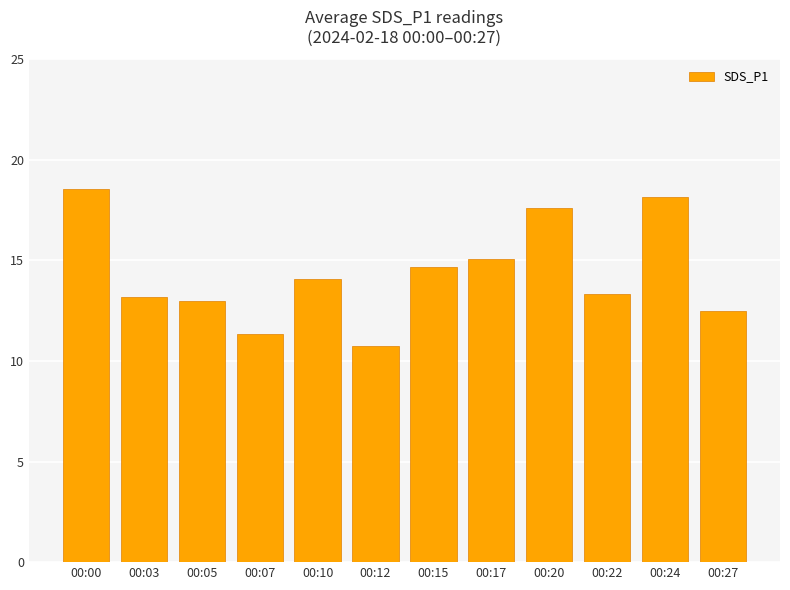

The value at 00:10 is 4.4. True or false?

False